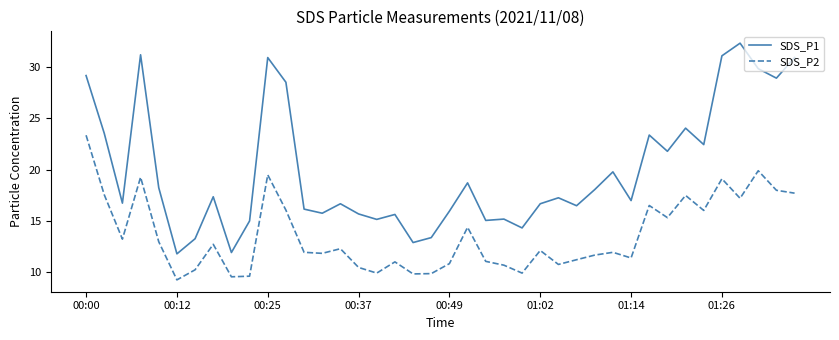

How many distinct data groups are displayed?

2